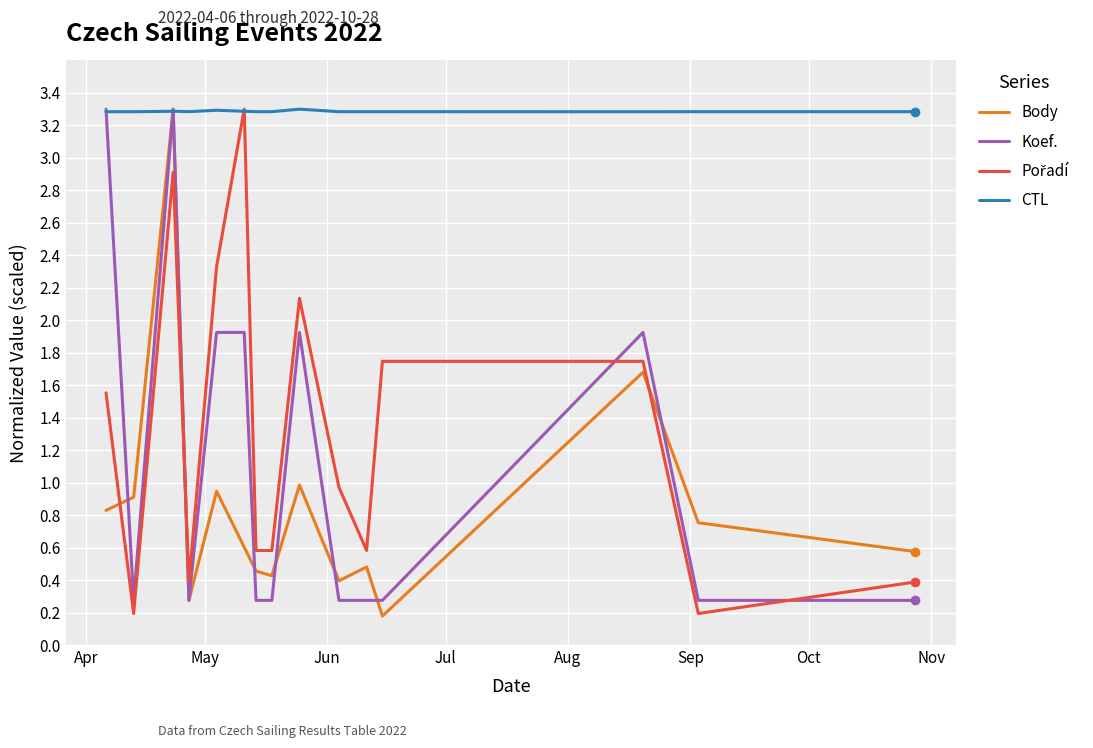

Which series has the largest total across all categories?

CTL